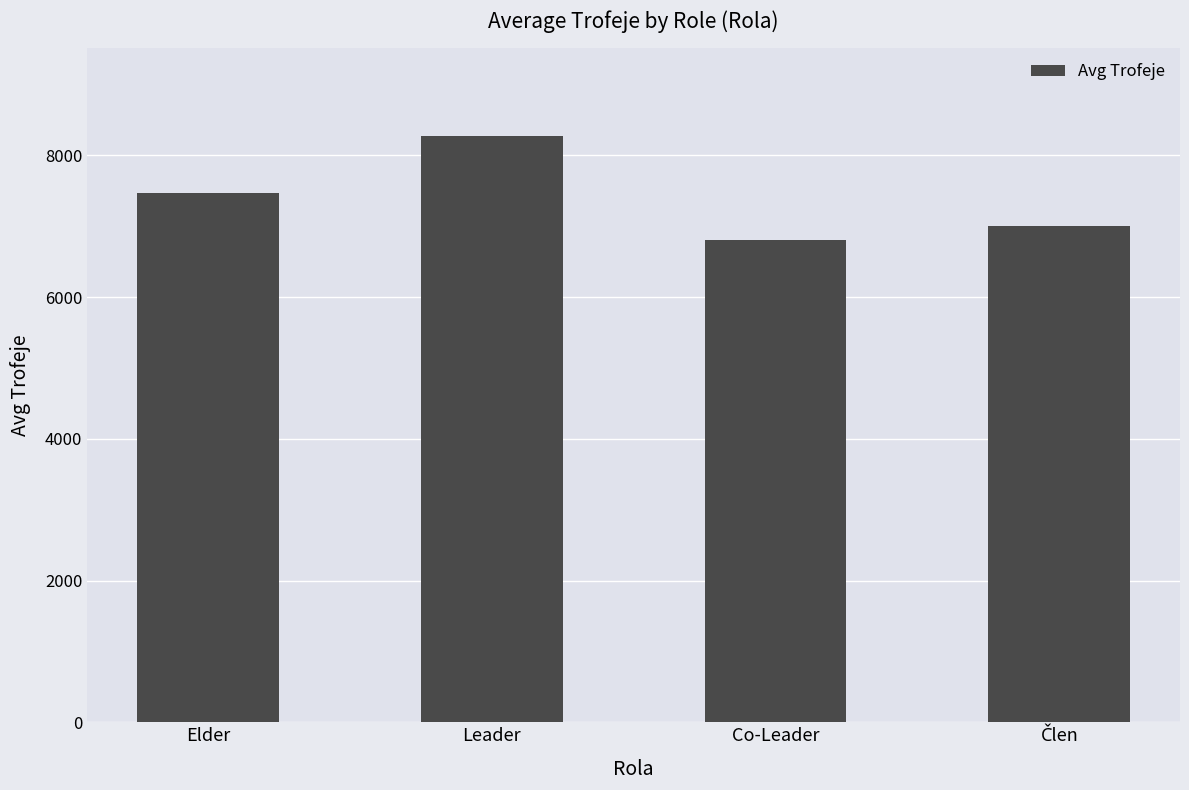

What is the value of the 3rd bar from the left?

6813.2